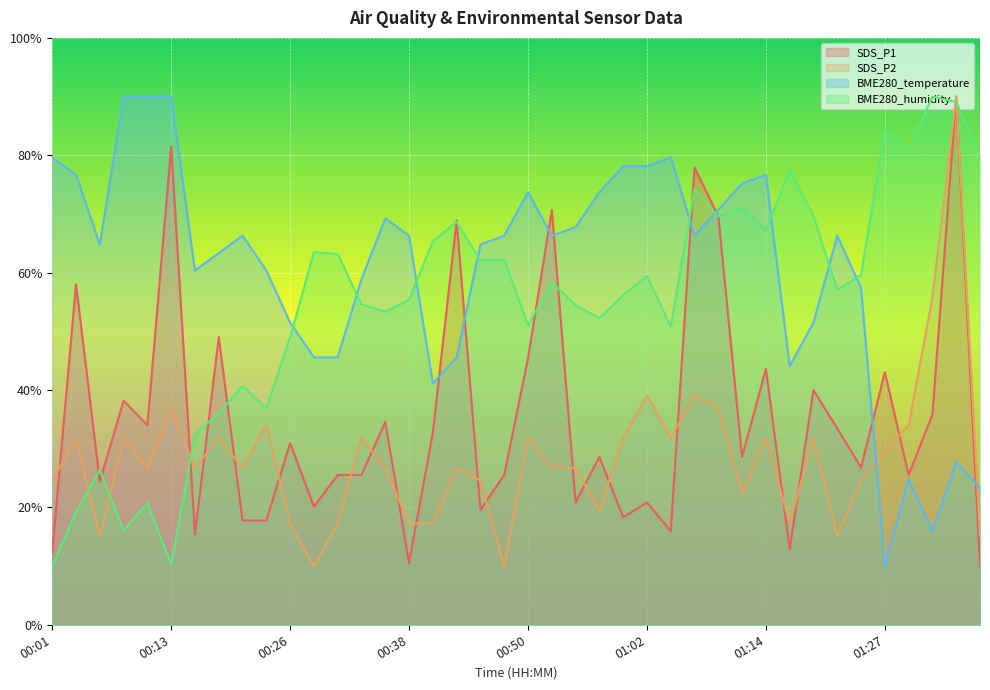

What is the minimum value for SDS_P1?

10.0